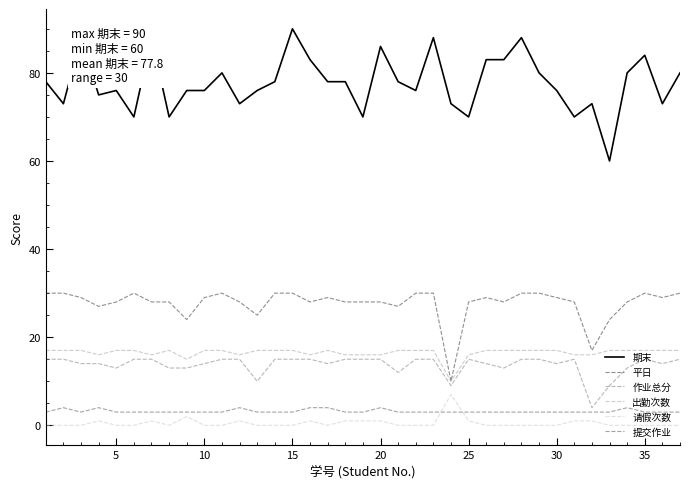

Which series has the widest spread of values?

期末